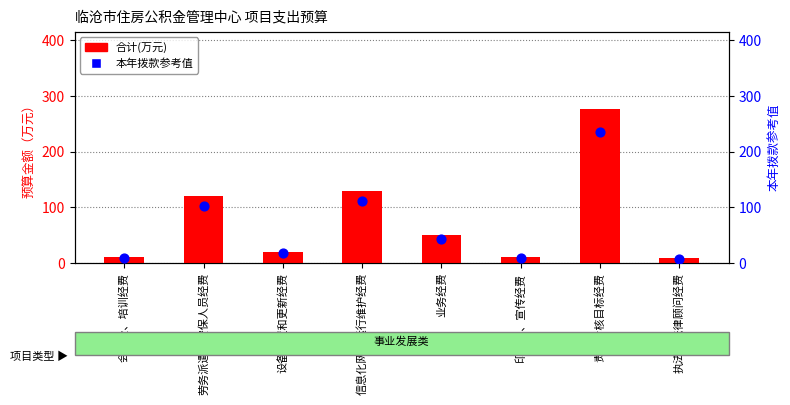

Which series has the largest total across all categories?

合计(万元)